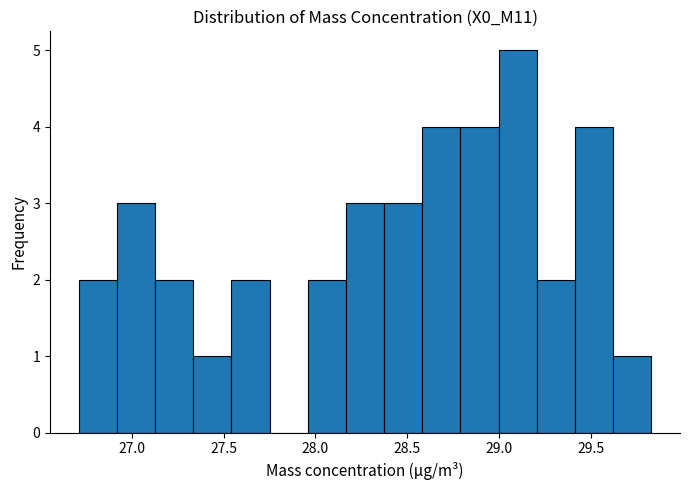

Reading left to right, transcribe this chart: for each bar, give the range it covers on the x-axis and its height. Neither the bar edges nor the heights are printed on the chart, so give them approximately, as read against the axes.

26.70 to 26.90: 2
26.90 to 27.15: 3
27.15 to 27.35: 2
27.35 to 27.55: 1
27.55 to 27.75: 2
27.75 to 27.95: 0
27.95 to 28.15: 2
28.15 to 28.35: 3
28.35 to 28.60: 3
28.60 to 28.80: 4
28.80 to 29.00: 4
29.00 to 29.20: 5
29.20 to 29.40: 2
29.40 to 29.60: 4
29.60 to 29.85: 1